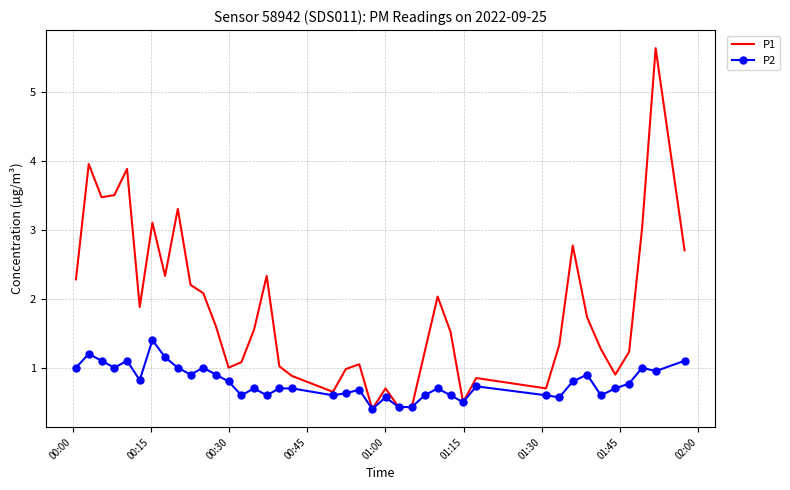

Which series has the largest range (max minus min)?

P1